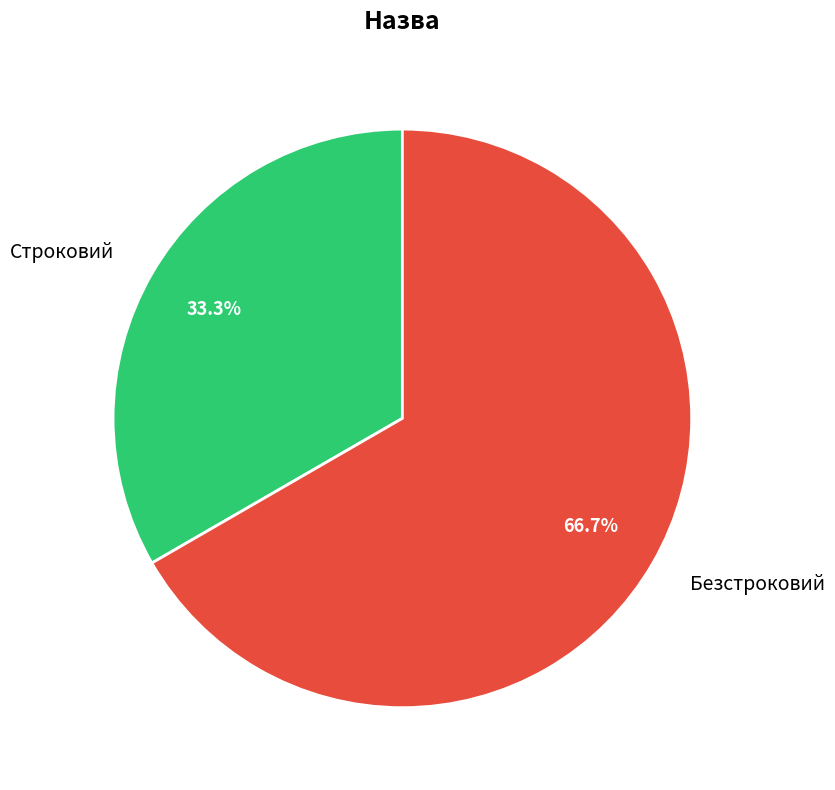

To the nearest percent, what is the difference between the Строковий and Безстроковий slice percentages?

33%